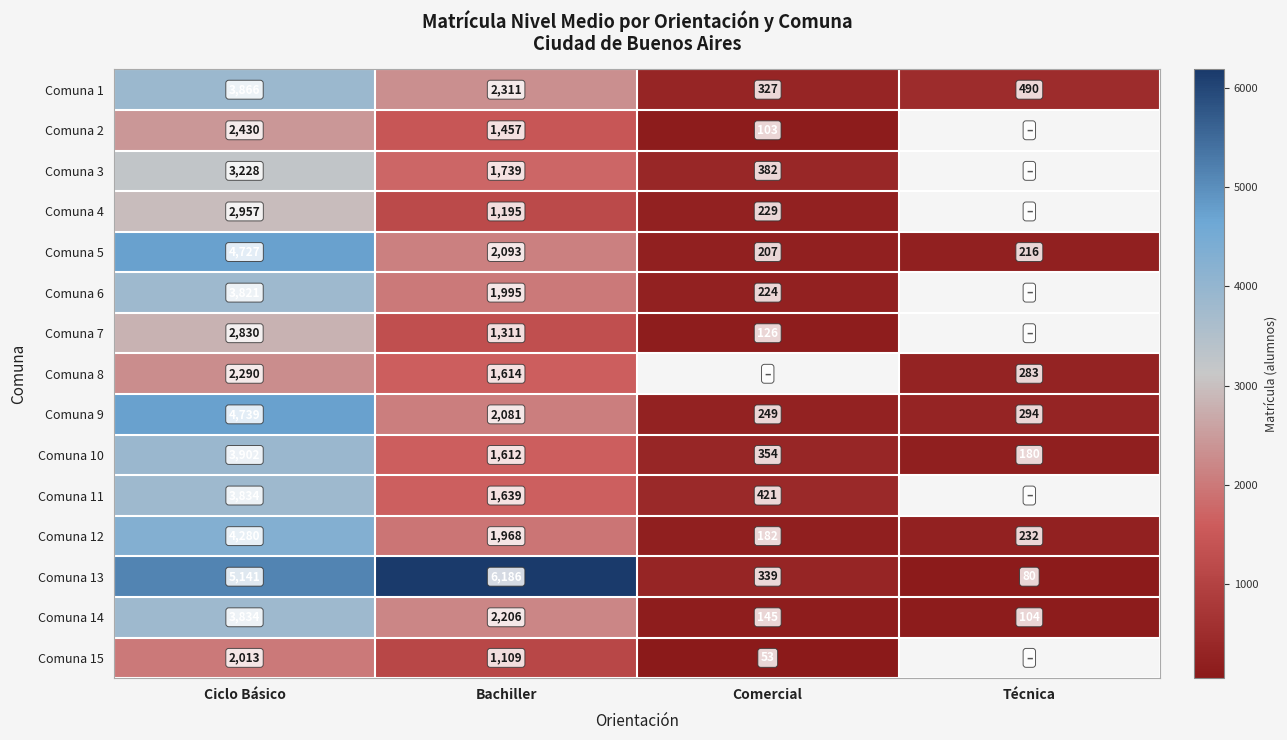

What is the minimum value for Comuna 12?

182